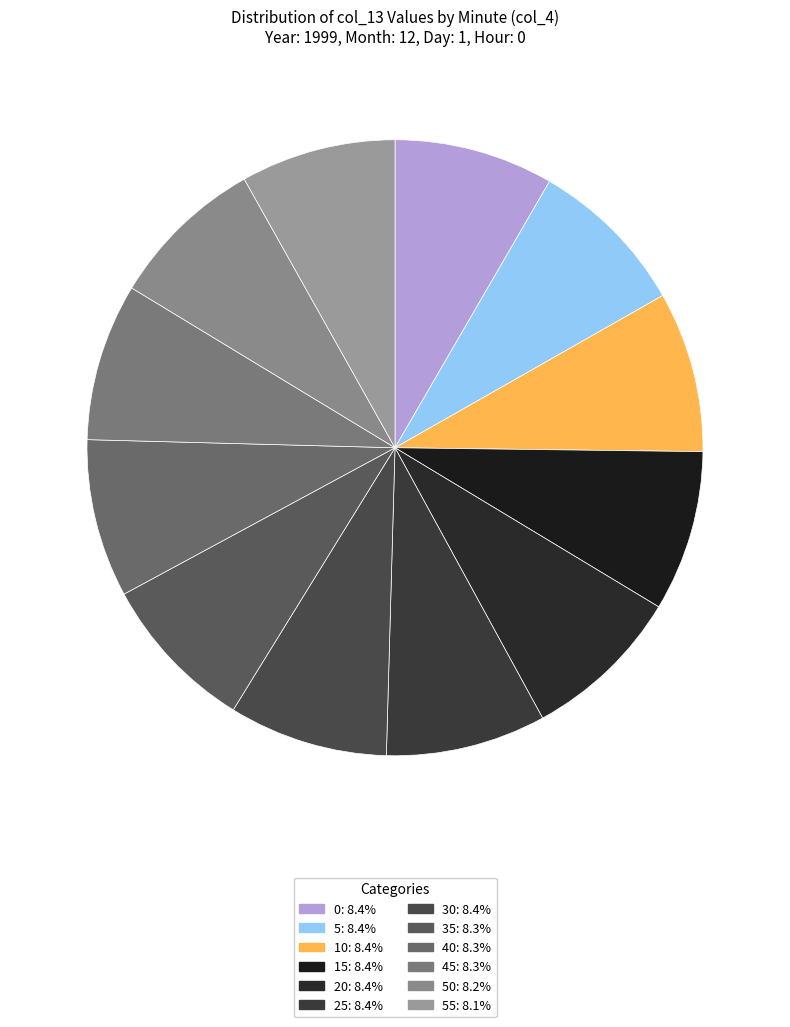

Which category has the smallest portion of the pie?

55